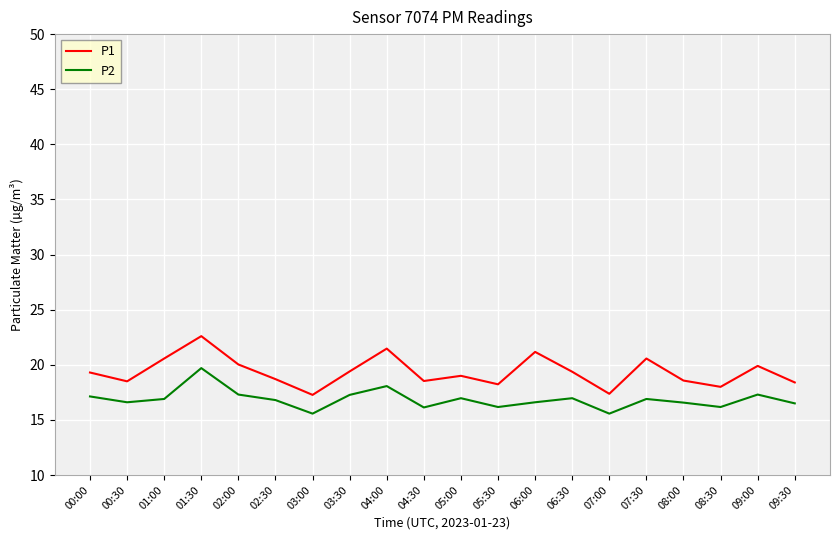

Which category has the highest value in the P2 series?

01:30